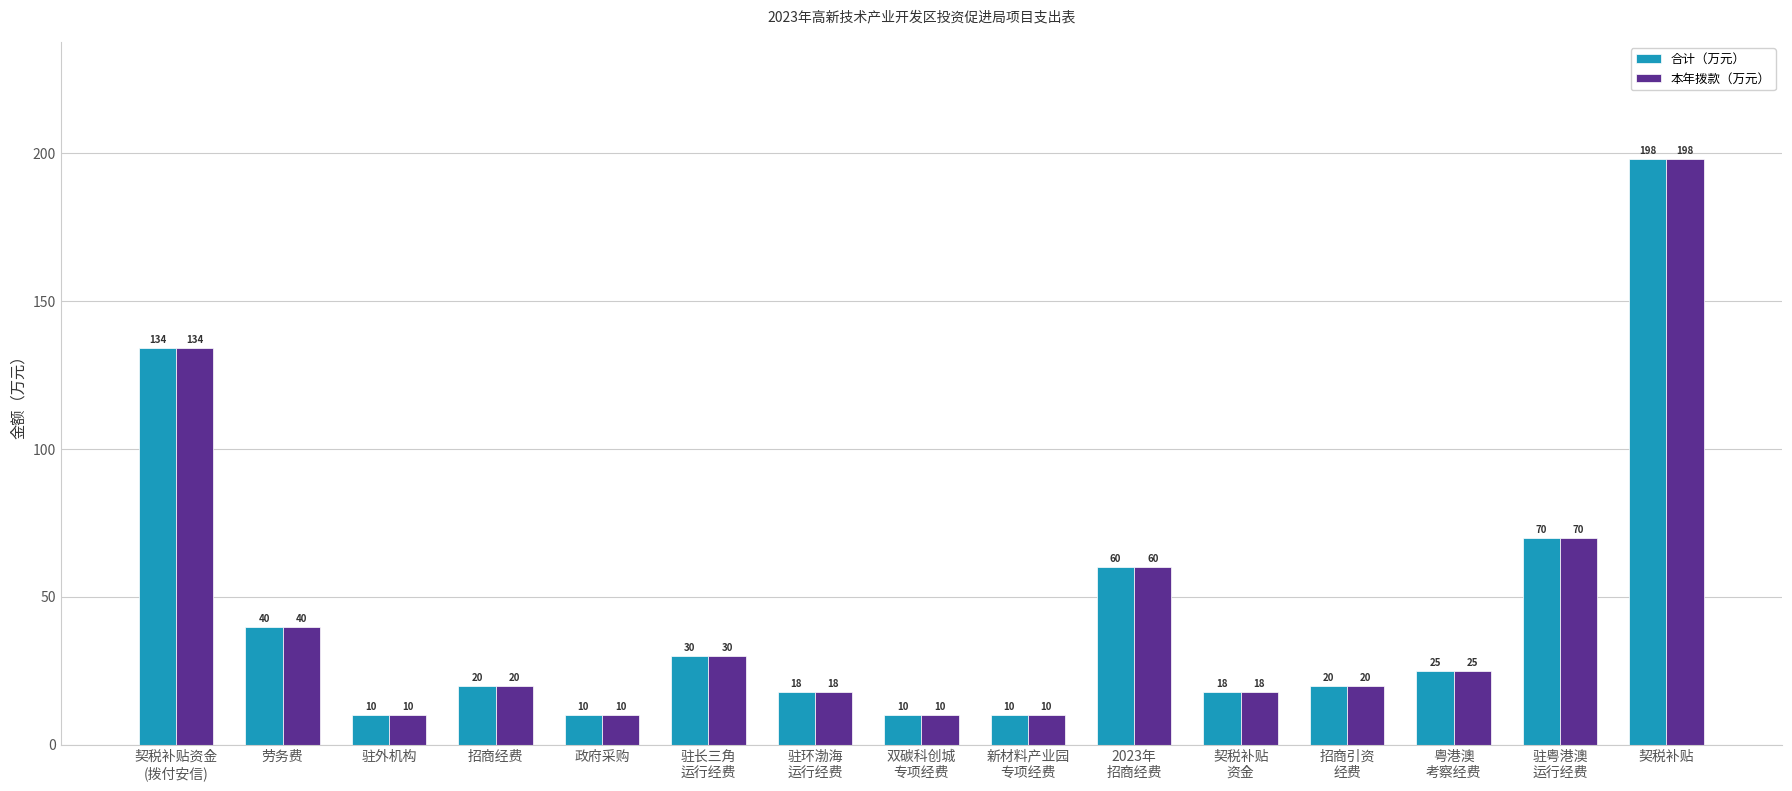

What is the total value across all series at 劳务费?

80